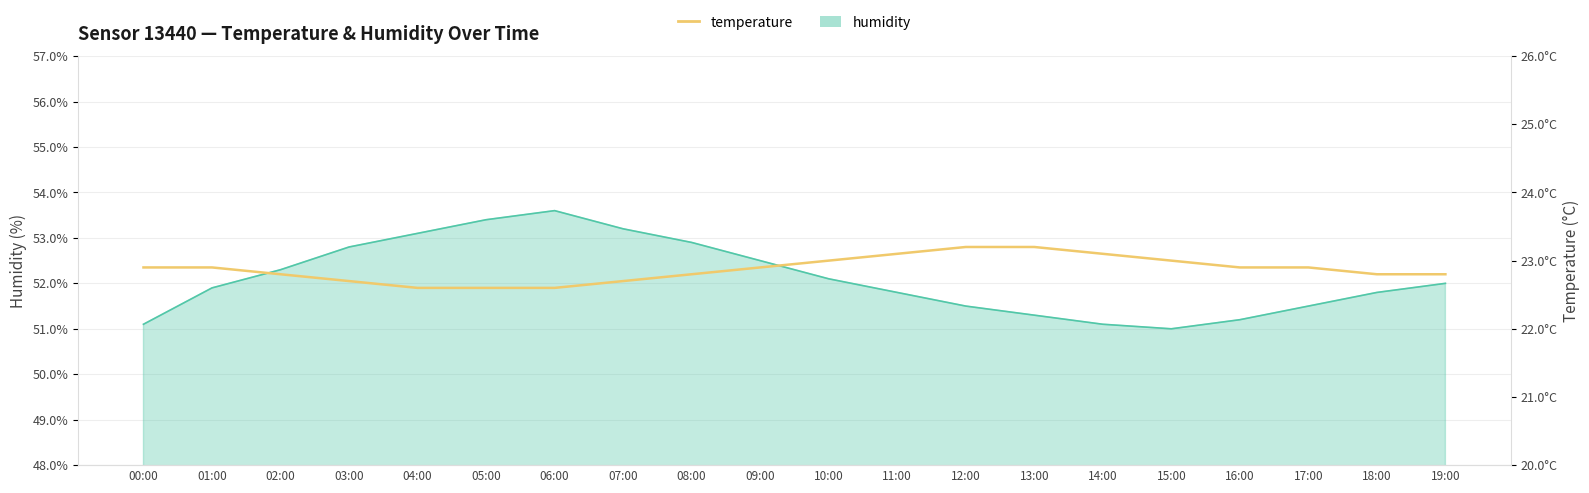

True or false: there are more than 2 points higher than both neighbors.

False